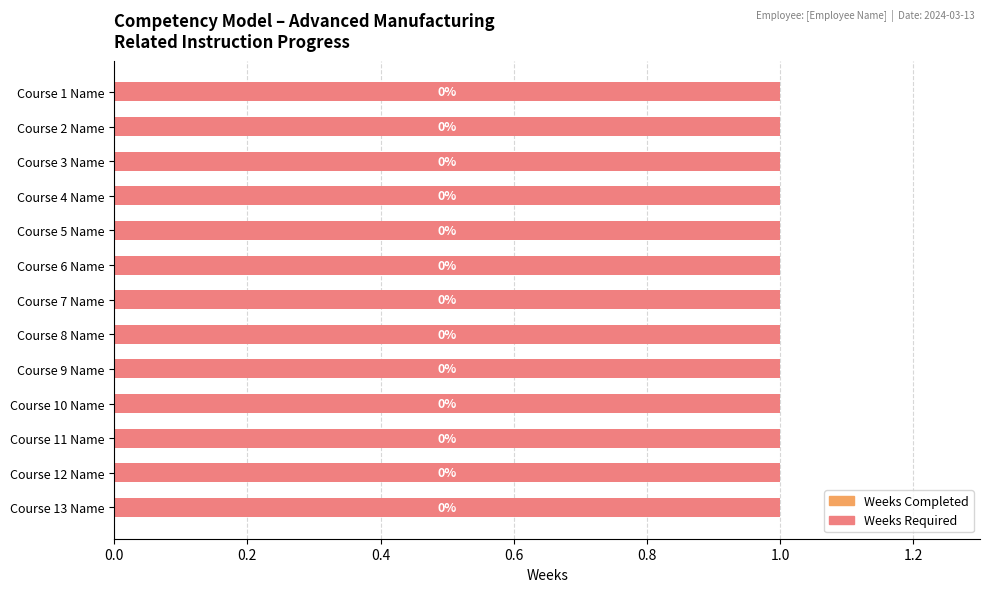

List the series in order of their peak value, highest first.

Weeks Required, Weeks Completed